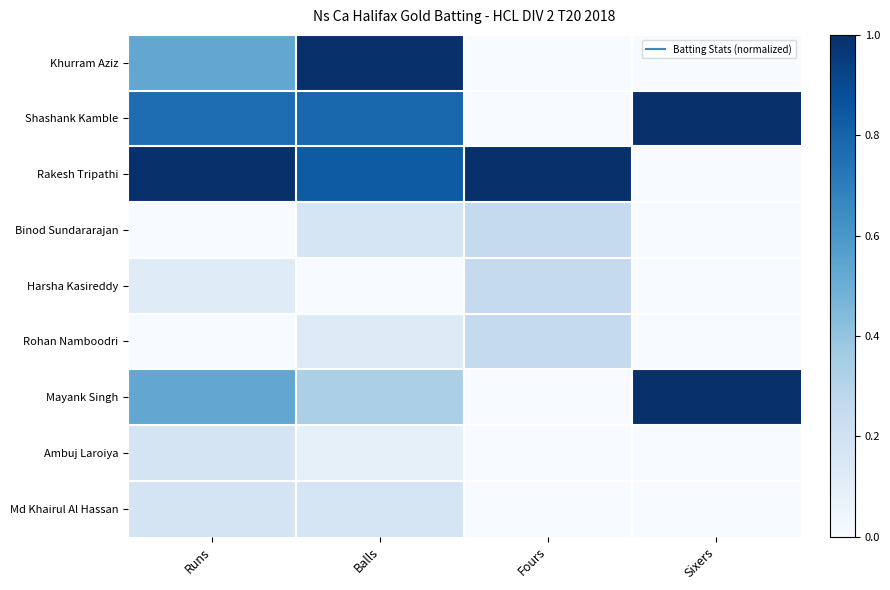

How many series are shown in this chart?

9